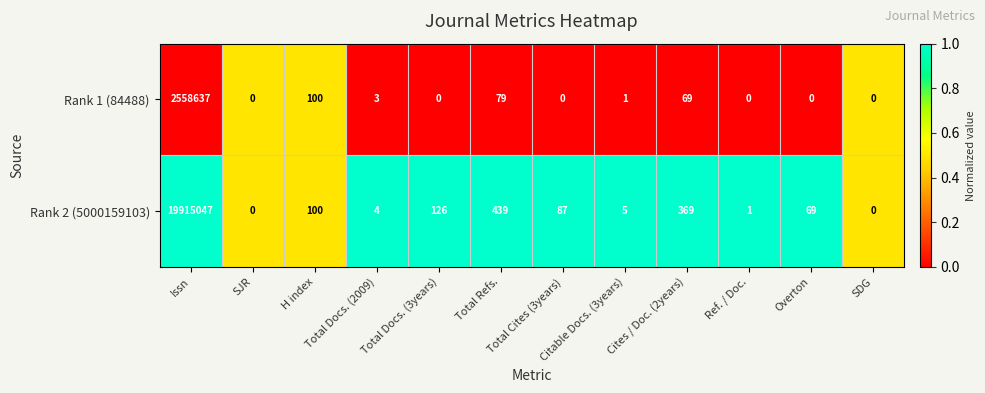

Which series has the widest spread of values?

Rank 2 (5000159103)